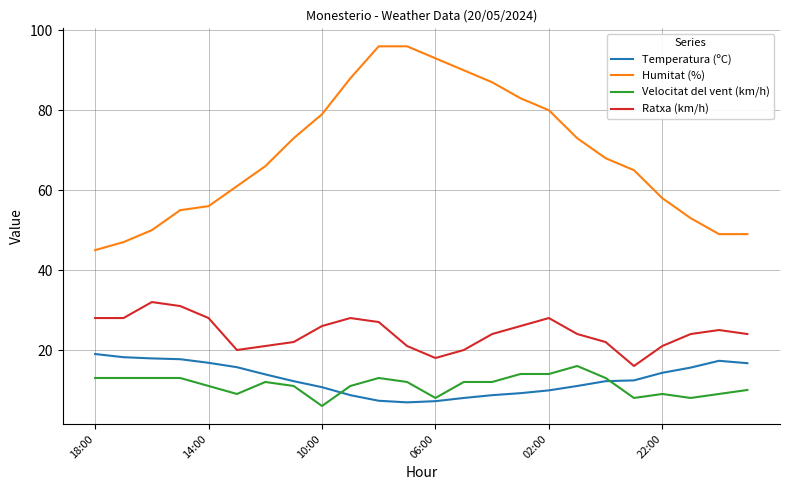

What is the difference between the second highest and second lowest values in the Velocitat del vent (km/h) series?

6.0